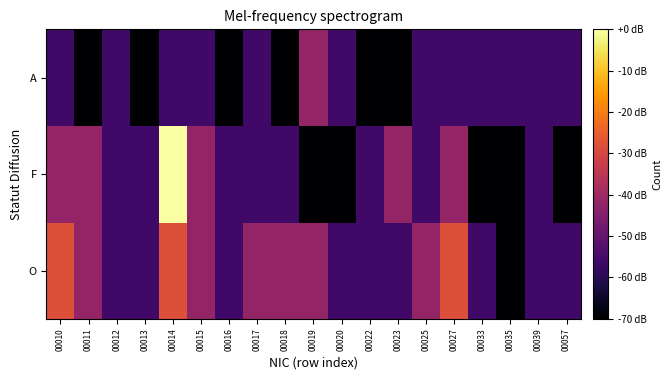

At 00012, list the series in order from largest to smallest.

O, F, A